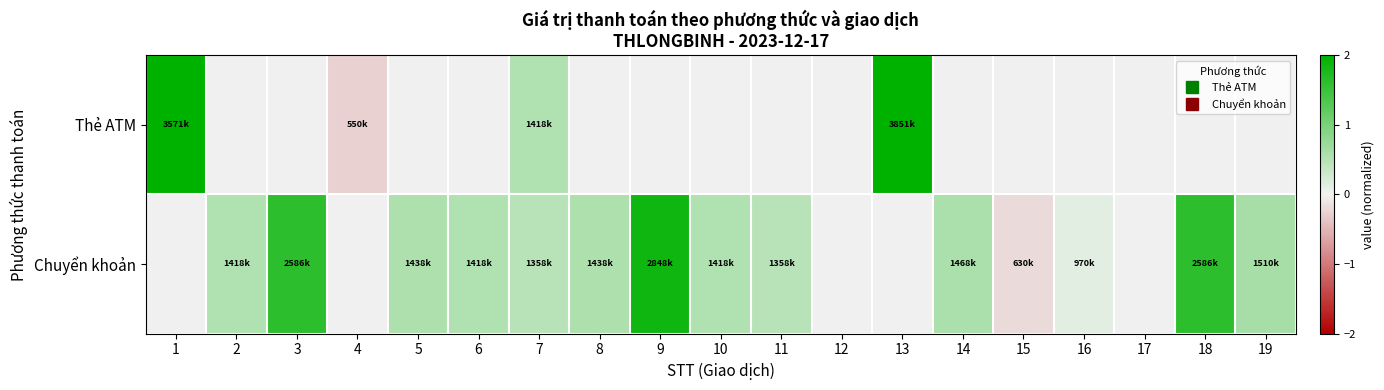

Which category has the lowest value across all series?

4